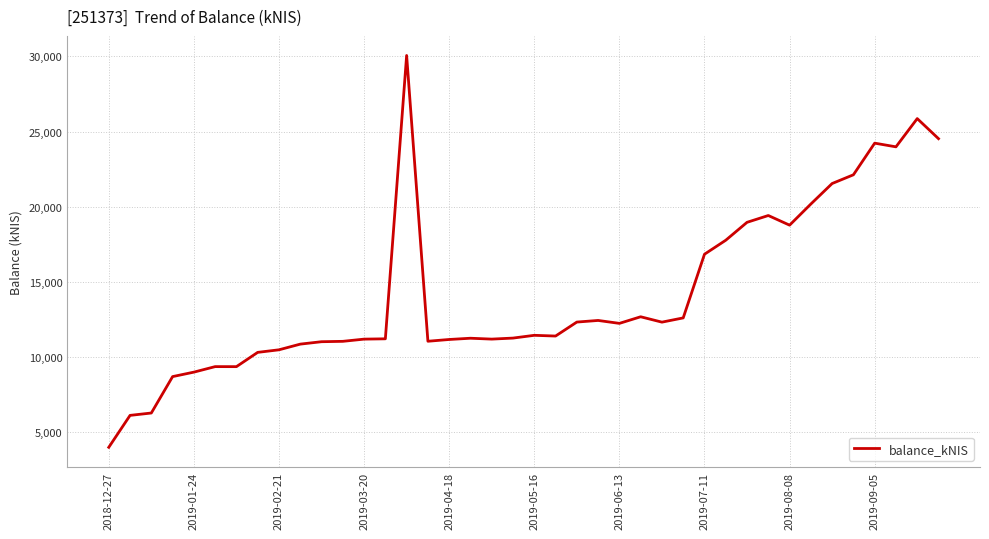

What is the difference between the maximum and minimum values?

26055.1